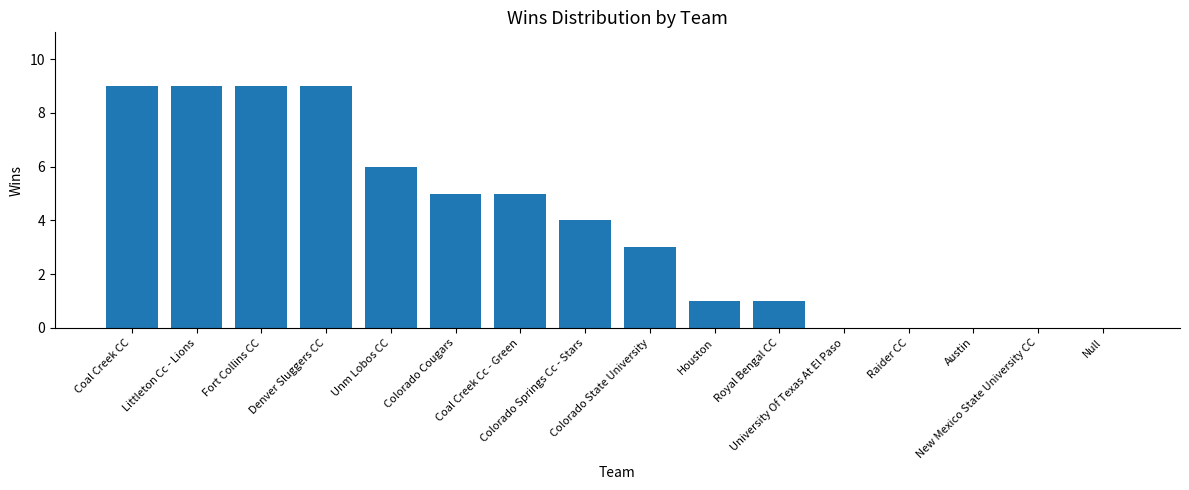

What is the maximum value shown in the chart?

9